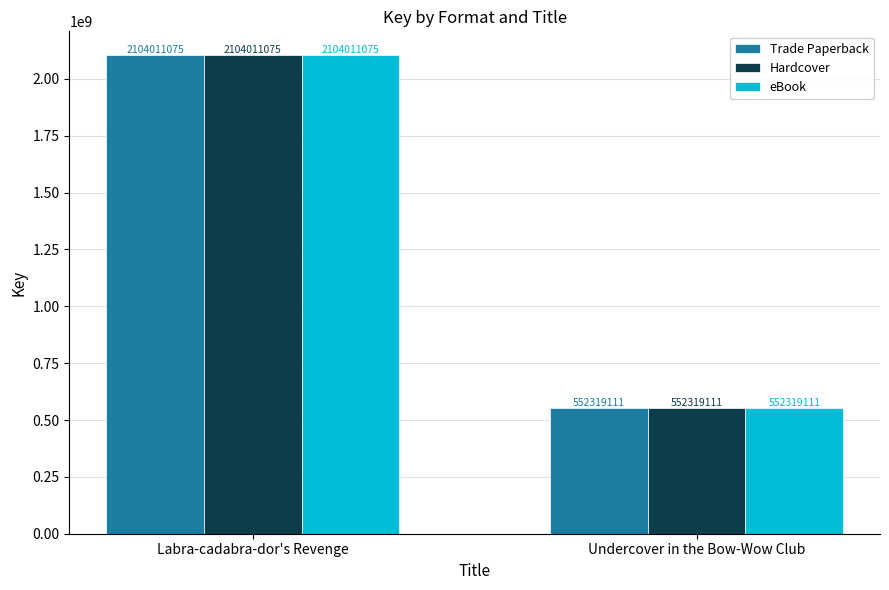

How many groups of bars are there?

2